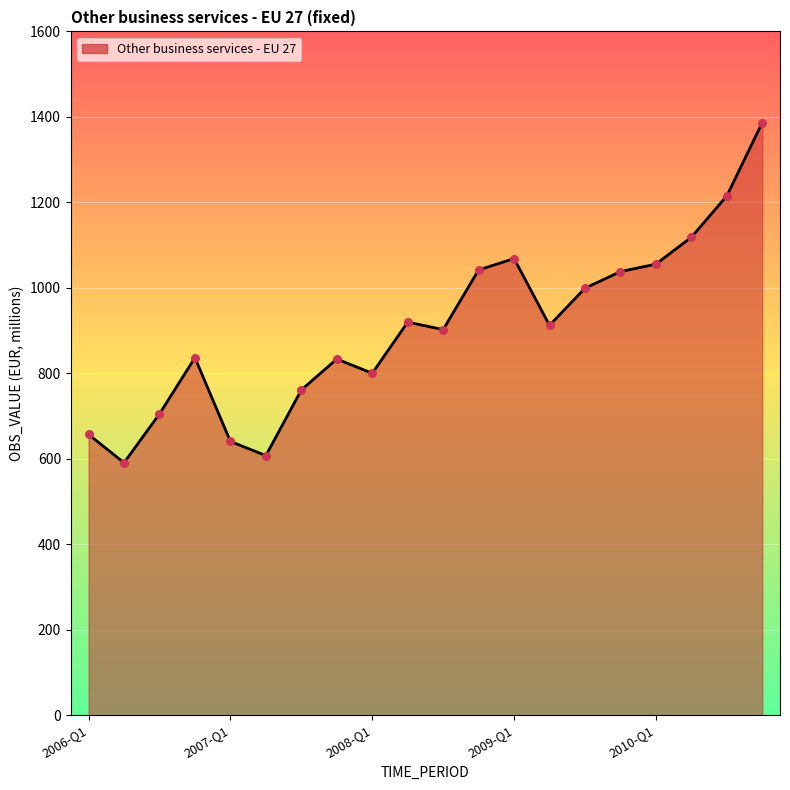

What is the difference between the maximum and minimum values?

796.0